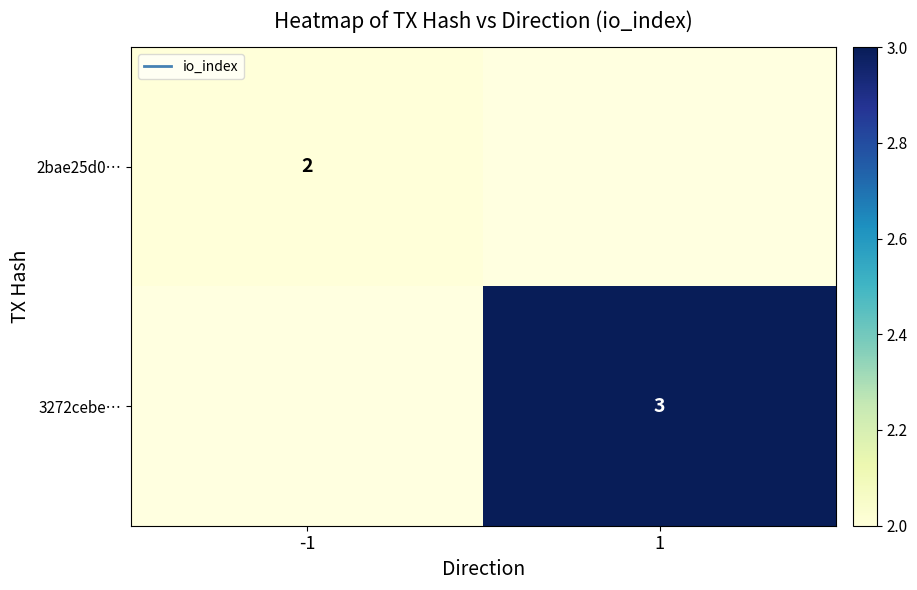

At which label does 2bae25d0… reach its peak?

-1